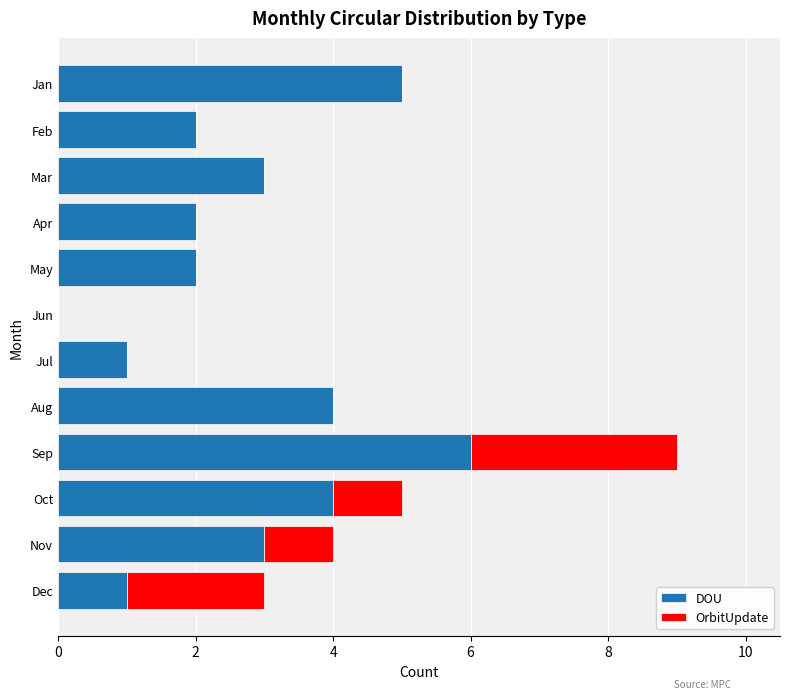

The DOU series shows 0 at Jun. True or false?

True